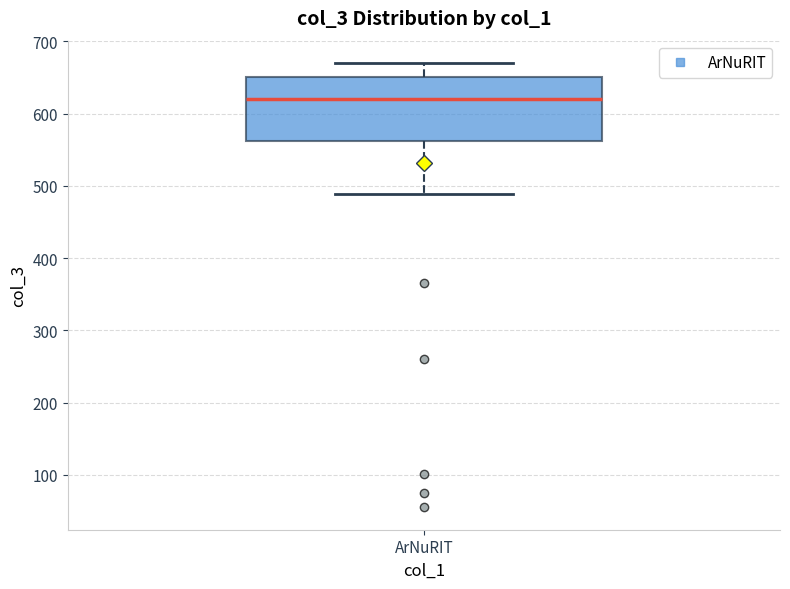

Read this box plot against the y-axis: the position of the median line, the range covered by the box, and the ends of both whiskers. The values are not printed on the chart, so give them approximately, as read against the axis.

median 620, box 560 to 650, whiskers 490 to 670